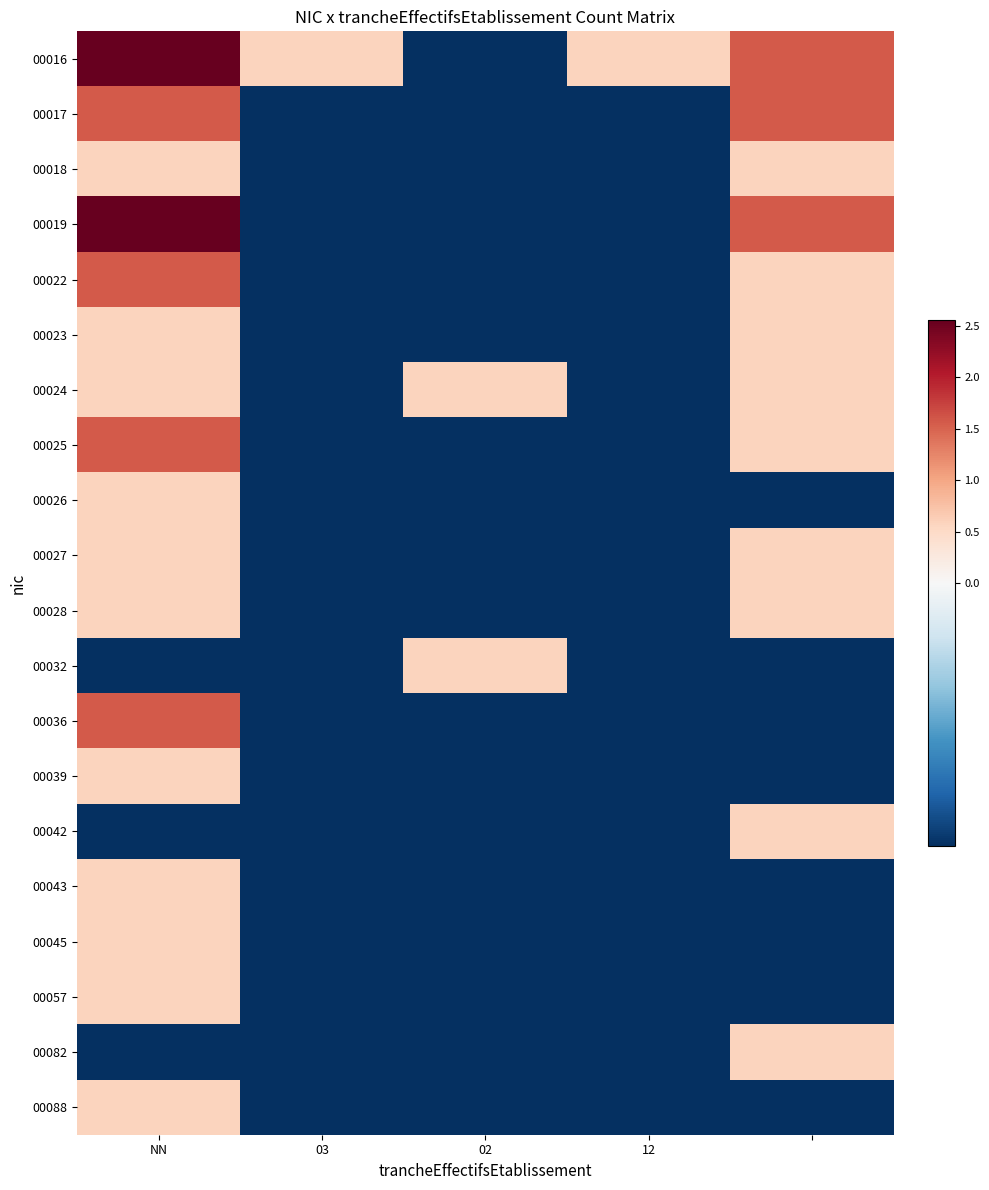

Reading left to right, what are all the values shown in this chart?

00016: 2.6	0.6	-0.4	0.6	1.6
00017: 1.6	-0.4	-0.4	-0.4	1.6
00018: 0.6	-0.4	-0.4	-0.4	0.6
00019: 2.6	-0.4	-0.4	-0.4	1.6
00022: 1.6	-0.4	-0.4	-0.4	0.6
00023: 0.6	-0.4	-0.4	-0.4	0.6
00024: 0.6	-0.4	0.6	-0.4	0.6
00025: 1.6	-0.4	-0.4	-0.4	0.6
00026: 0.6	-0.4	-0.4	-0.4	-0.4
00027: 0.6	-0.4	-0.4	-0.4	0.6
00028: 0.6	-0.4	-0.4	-0.4	0.6
00032: -0.4	-0.4	0.6	-0.4	-0.4
00036: 1.6	-0.4	-0.4	-0.4	-0.4
00039: 0.6	-0.4	-0.4	-0.4	-0.4
00042: -0.4	-0.4	-0.4	-0.4	0.6
00043: 0.6	-0.4	-0.4	-0.4	-0.4
00045: 0.6	-0.4	-0.4	-0.4	-0.4
00057: 0.6	-0.4	-0.4	-0.4	-0.4
00082: -0.4	-0.4	-0.4	-0.4	0.6
00088: 0.6	-0.4	-0.4	-0.4	-0.4